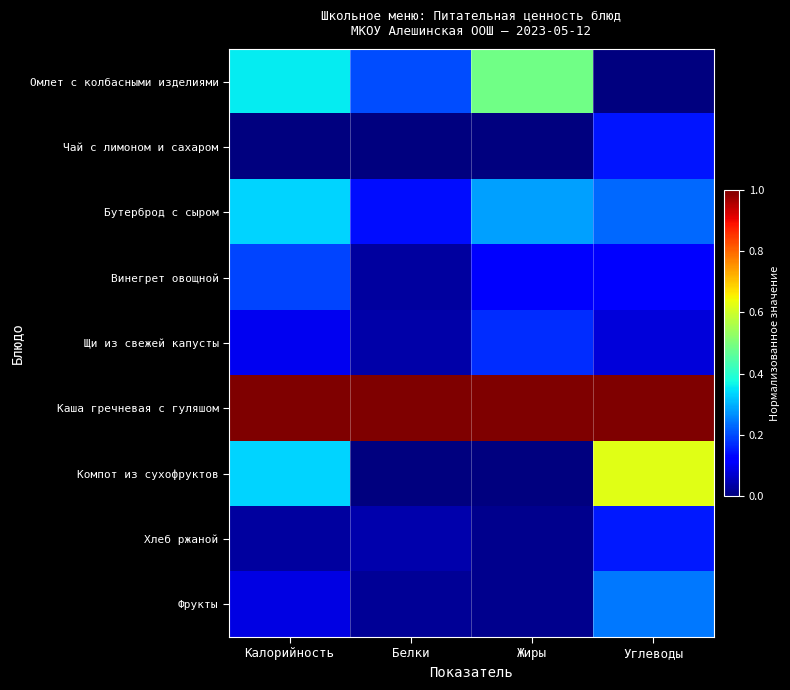

Rank the series at Калорийность from lowest to highest value.

Чай с лимоном и сахаром, Хлеб ржаной, Фрукты, Щи из свежей капусты, Винегрет овощной, Компот из сухофруктов, Бутерброд с сыром, Омлет с колбасными изделиями, Каша гречневая с гуляшом